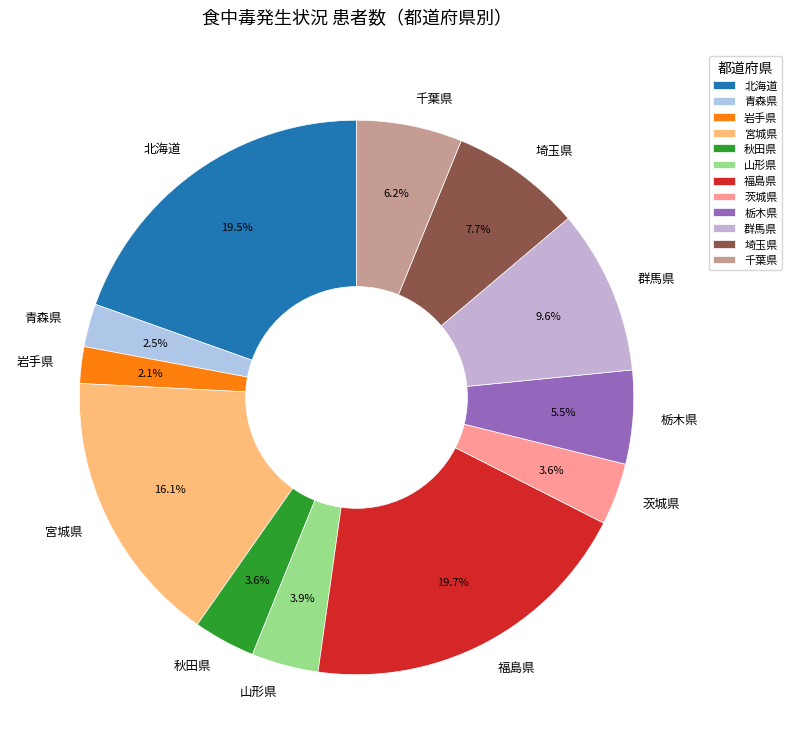

How many segments does this pie chart have?

12